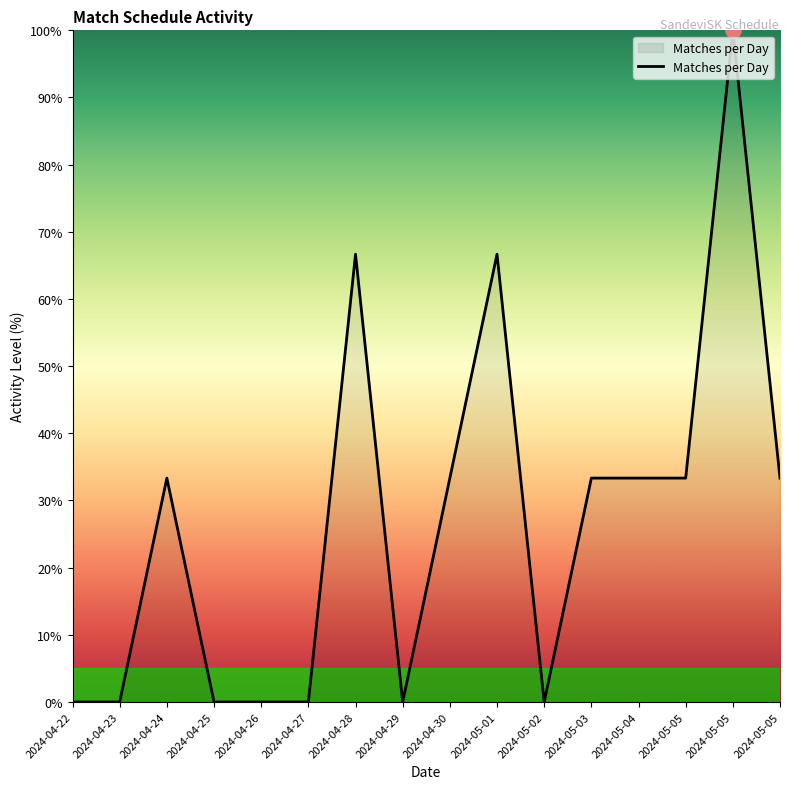

What is the change in value from 2024-04-24 to 2024-05-02?

-33.3